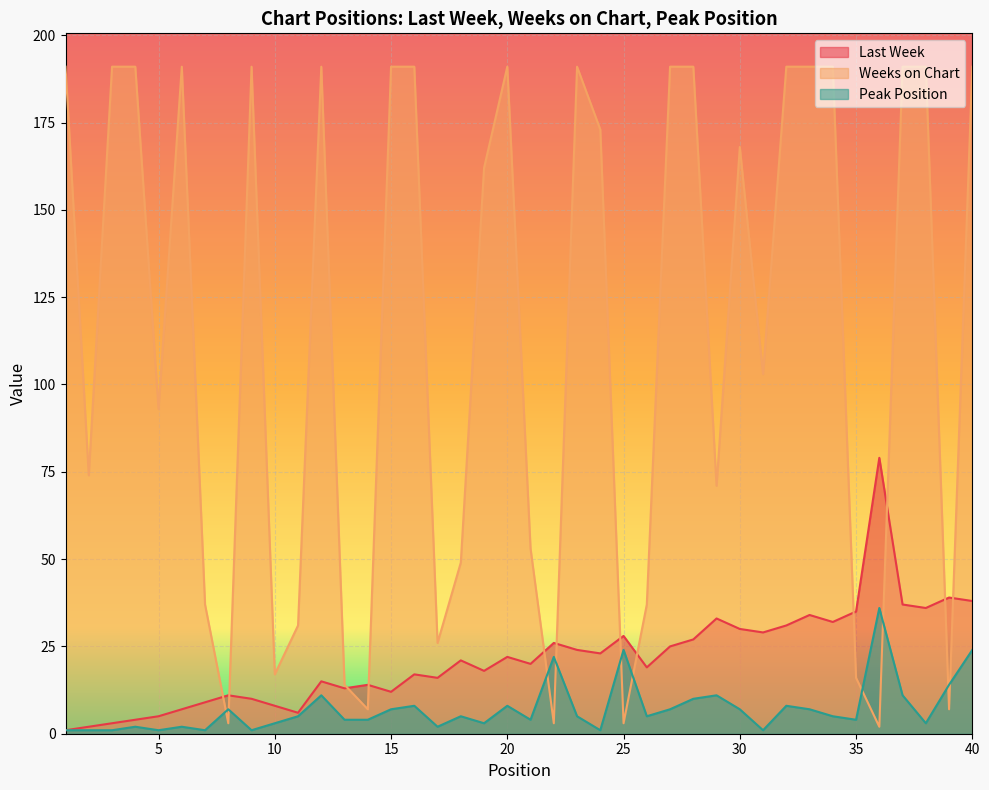

True or false: Weeks on Chart has a value of 325 at 27.

False